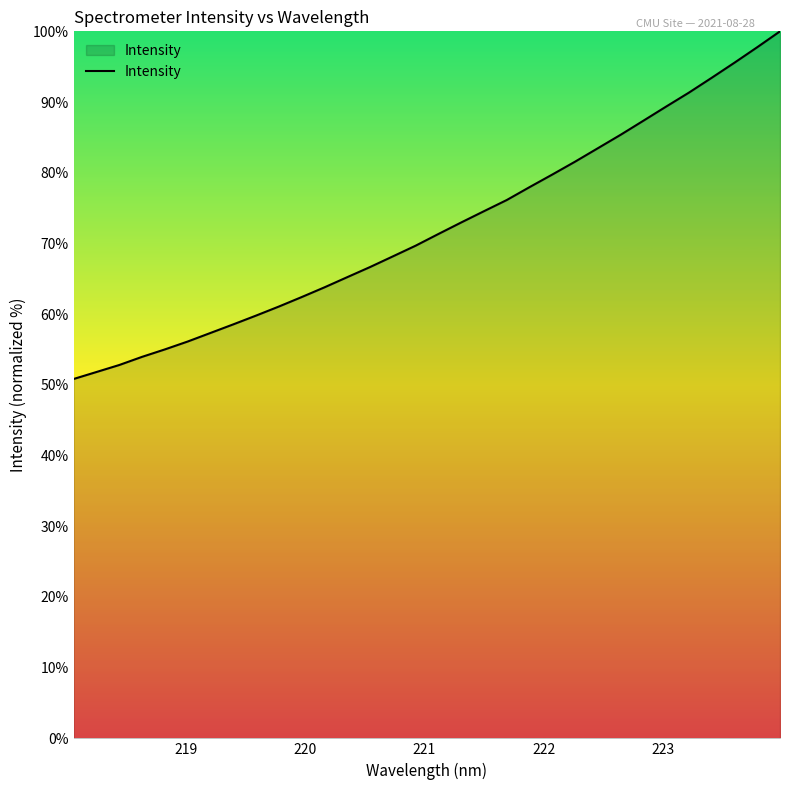

What is the minimum value shown in the chart?

50.8